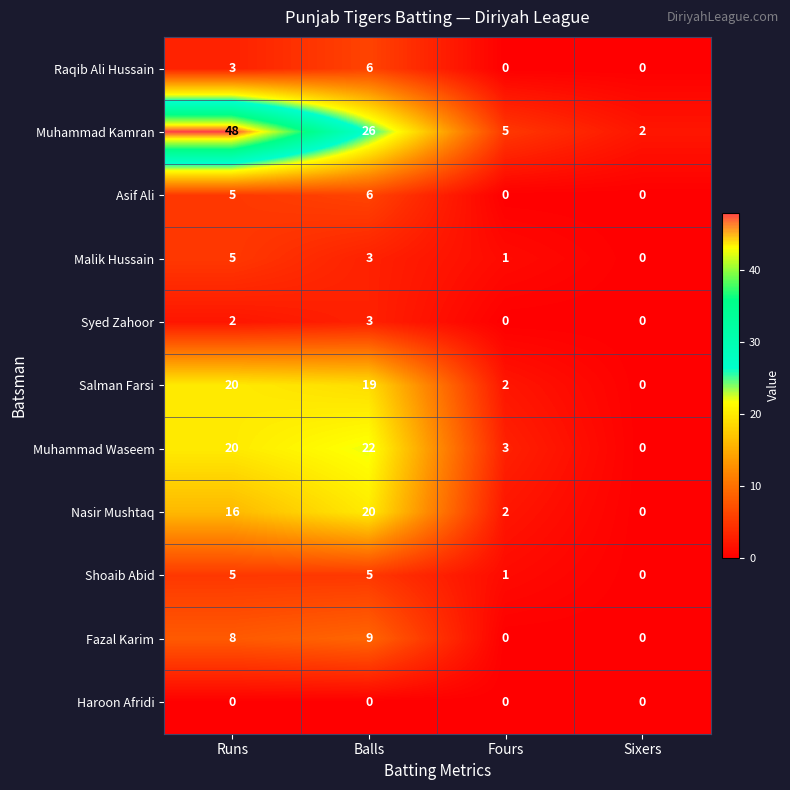

Where is Nasir Mushtaq nearest to the value 10?

Runs